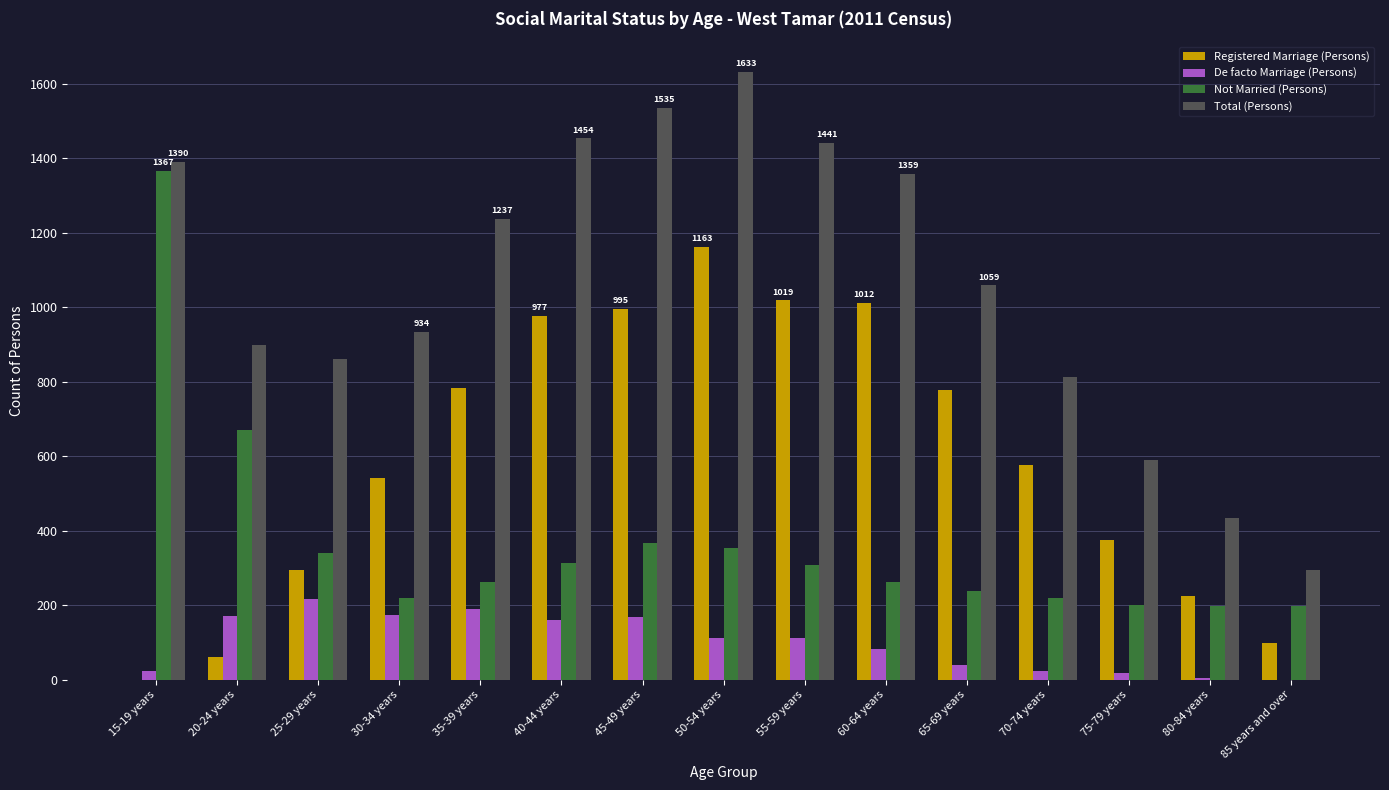

The De facto Marriage (Persons) series shows 24 at 15-19 years. True or false?

True